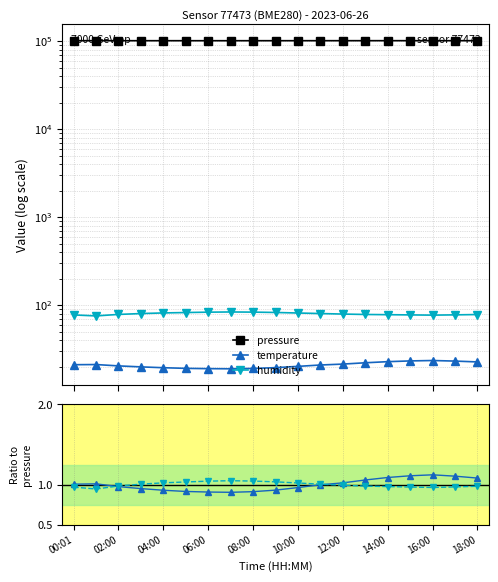

True or false: pressure and humidity intersect in this chart.

False